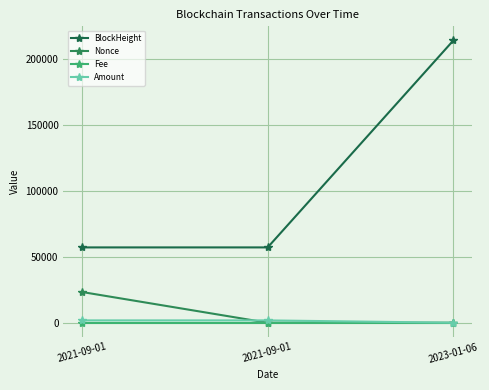

What is the label of the 1st point from the right?

2023-01-06